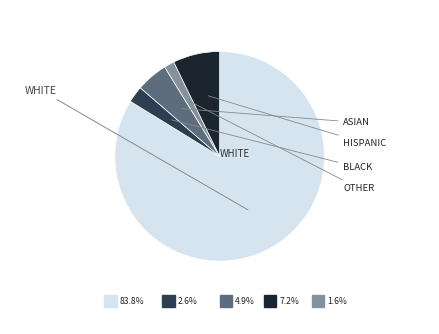

True or false: HISPANIC accounts for 20% of the total.

False